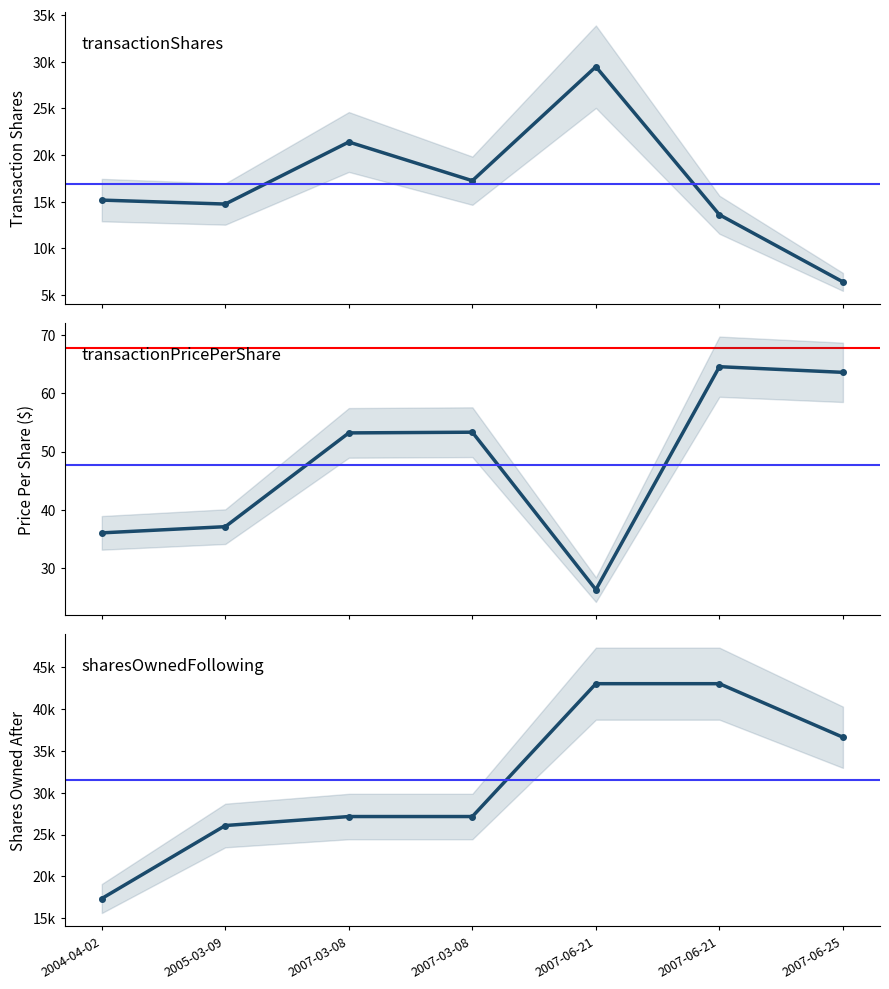

At how many categories does at least one series exceed 374?

7